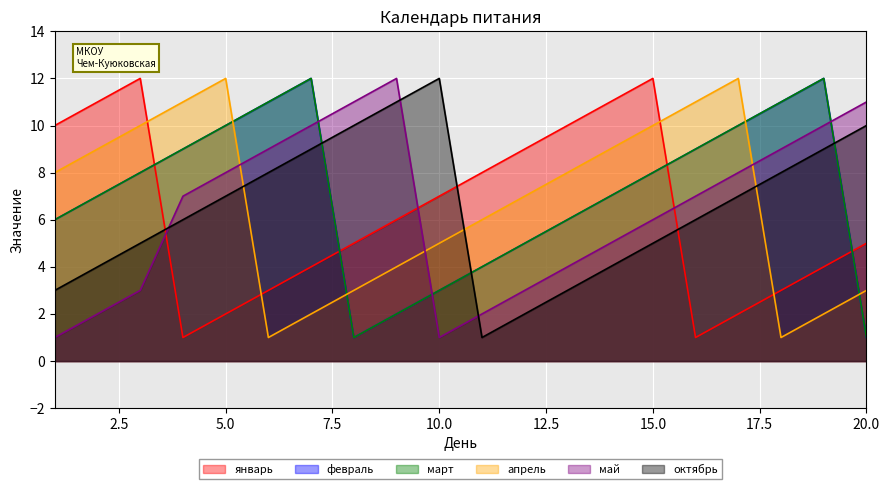

What is the difference between the second highest and second lowest values in the март series?

11